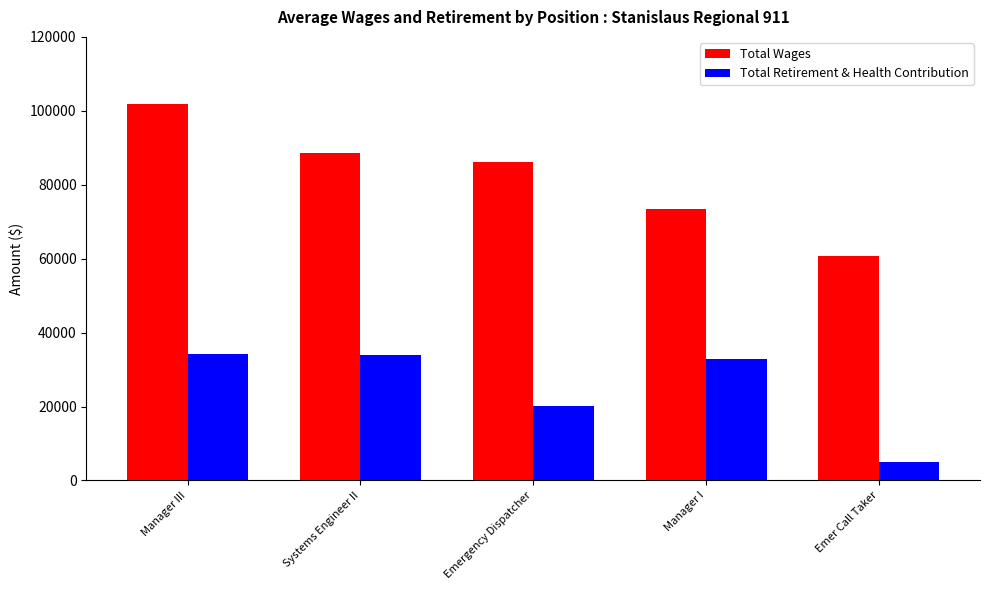

At how many categories does at least one series exceed 75159?

3